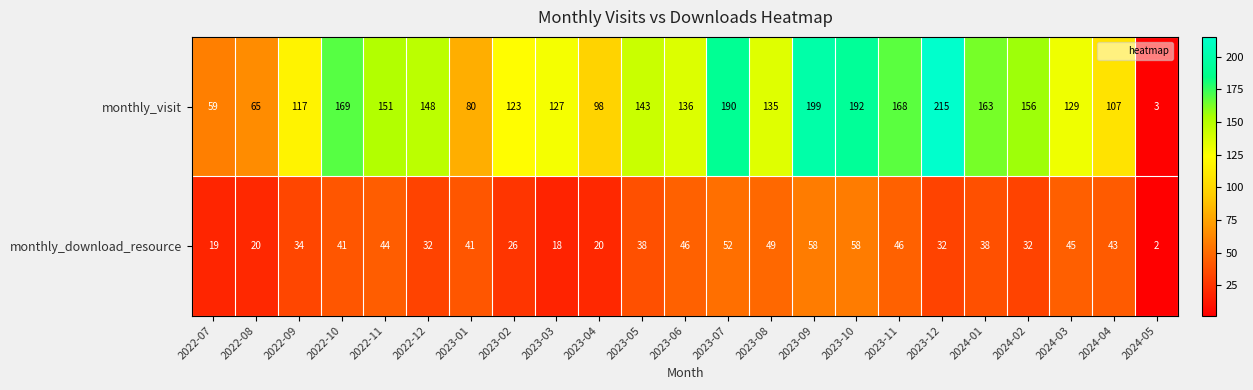

How many distinct data groups are displayed?

2